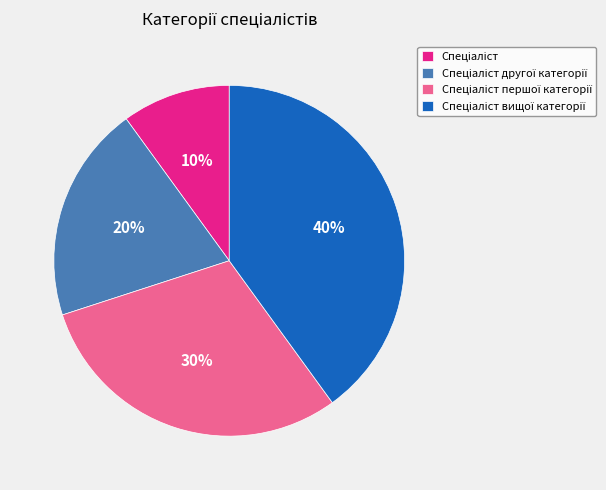

How many segments does this pie chart have?

4